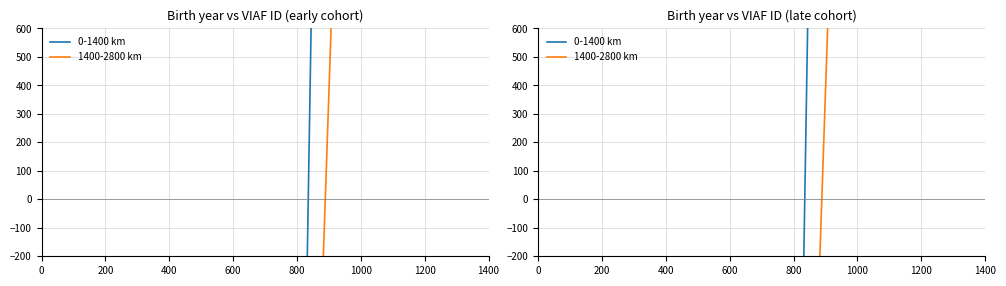

Is it true that 1400-2800 km equals -7311.9 at 200?

False